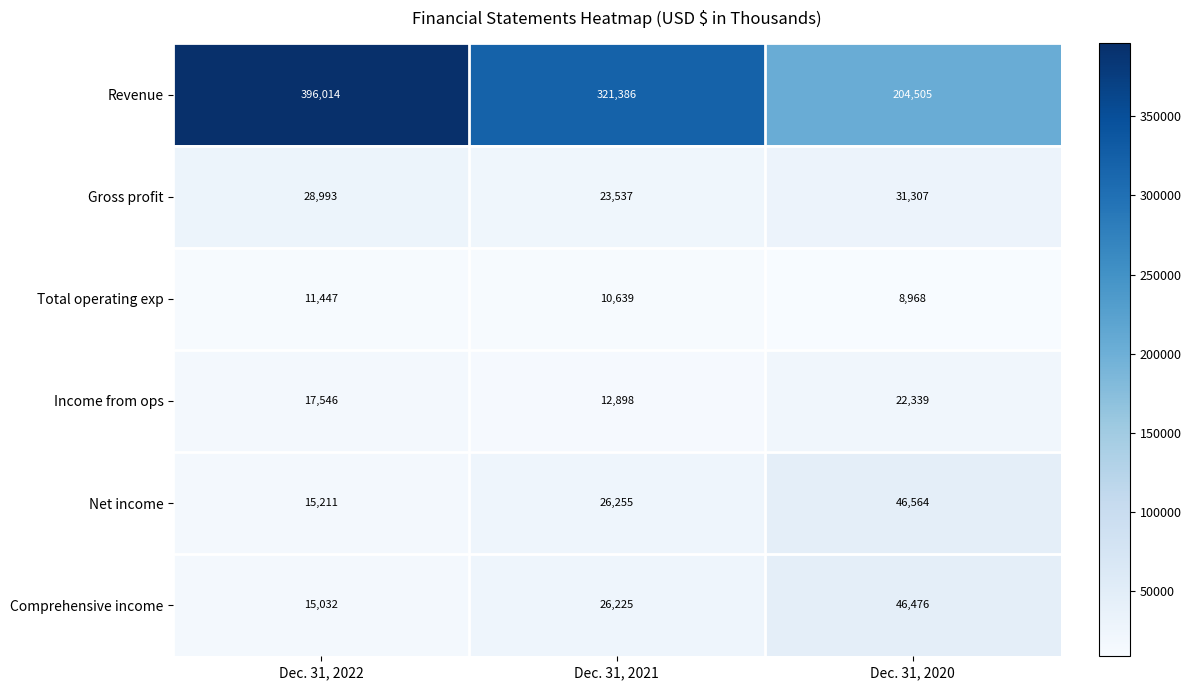

Where does the Total operating exp series first go above 10639?

Dec. 31, 2022